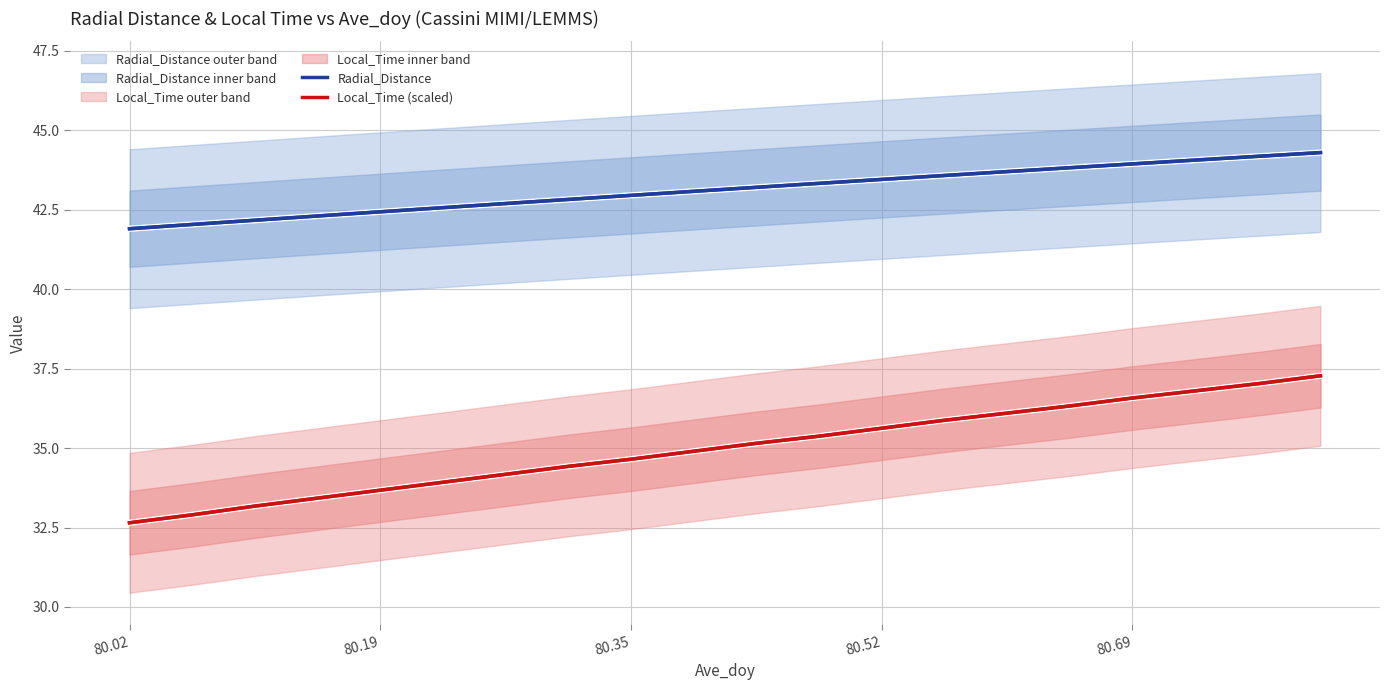

What is the highest value of the Radial_Distance series?

44.3